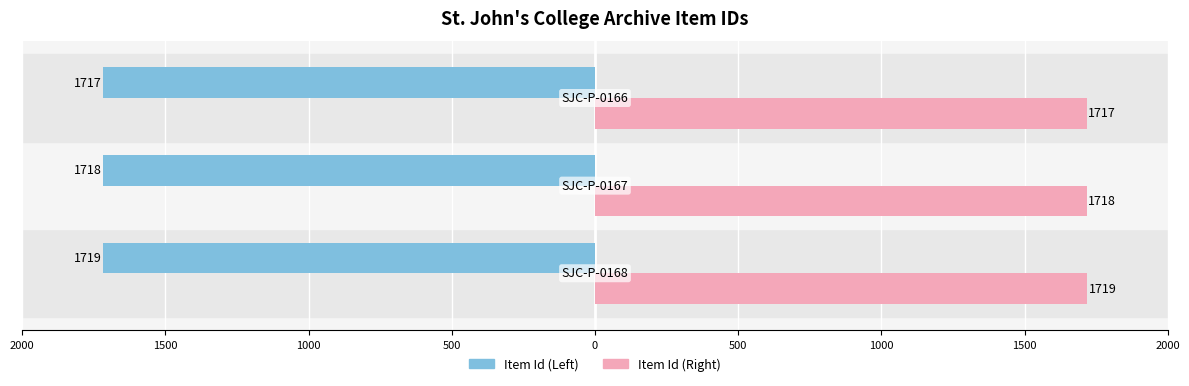

What are all the series names shown in the legend?

Item Id (Left), Item Id (Right)